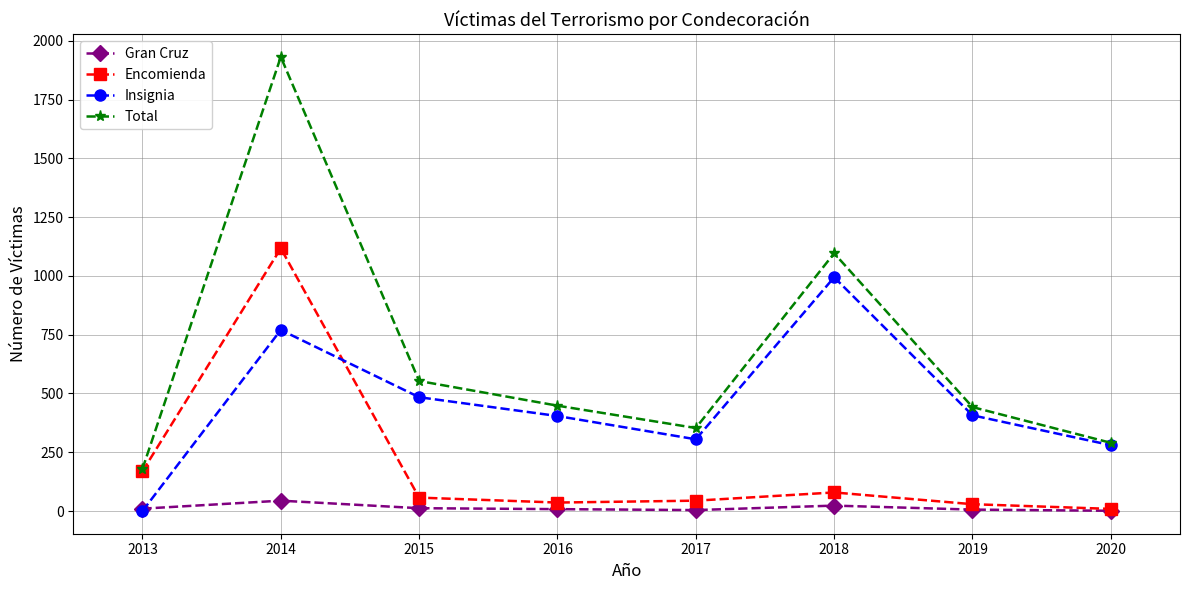

Which series has the largest range (max minus min)?

Total